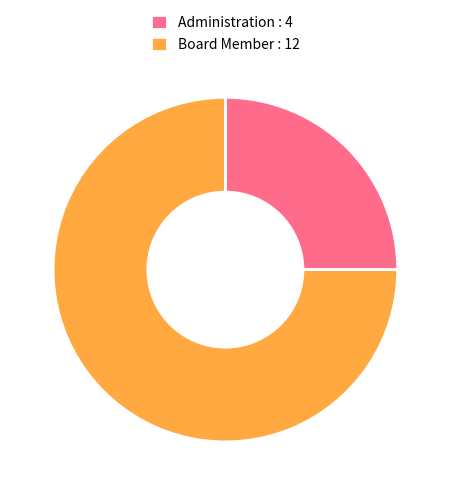

Which category has the smallest portion of the pie?

Administration